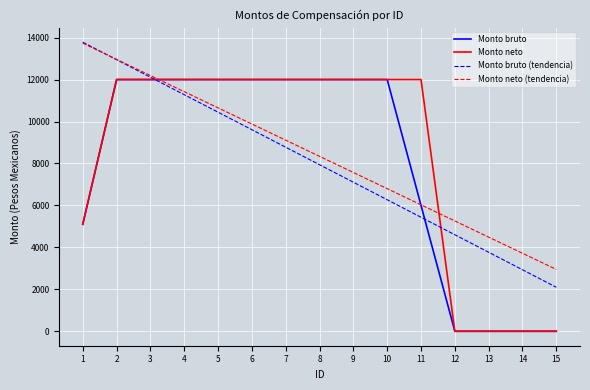

What is the difference between the highest and lowest values at 2?

962.1